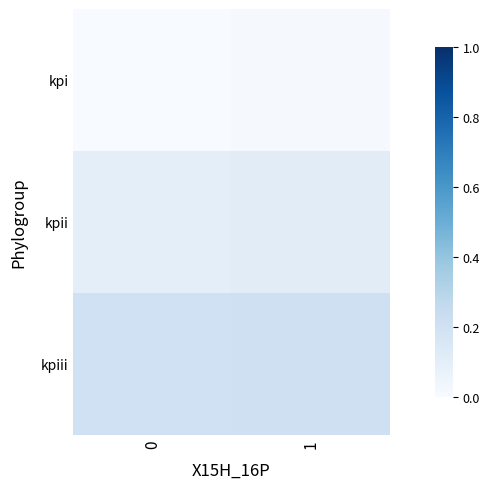

Between 0 and 1, which series saw the biggest shift?

kpi